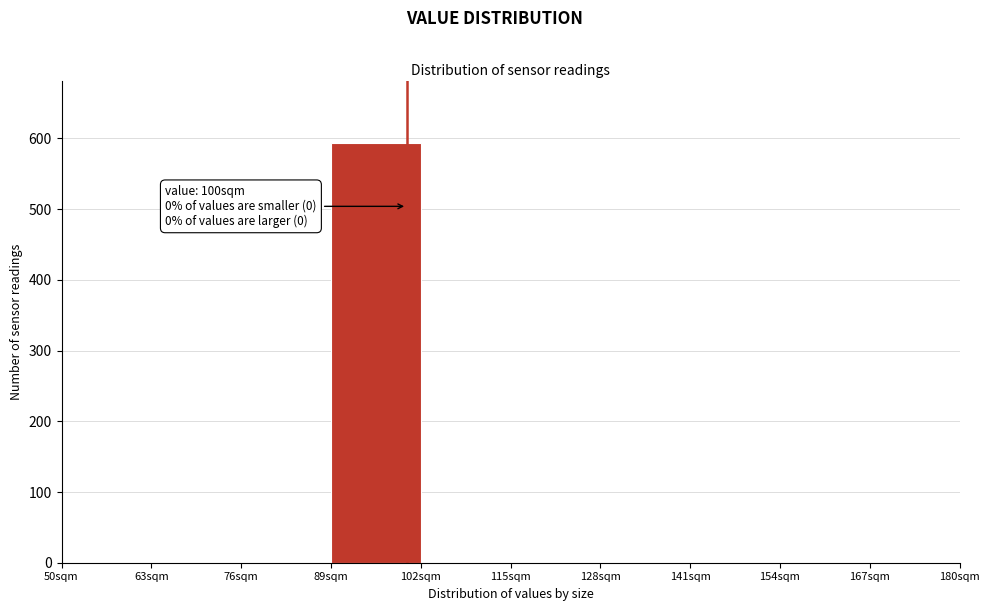

Over which range of the x-axis is the bar tallest?

89 to 102